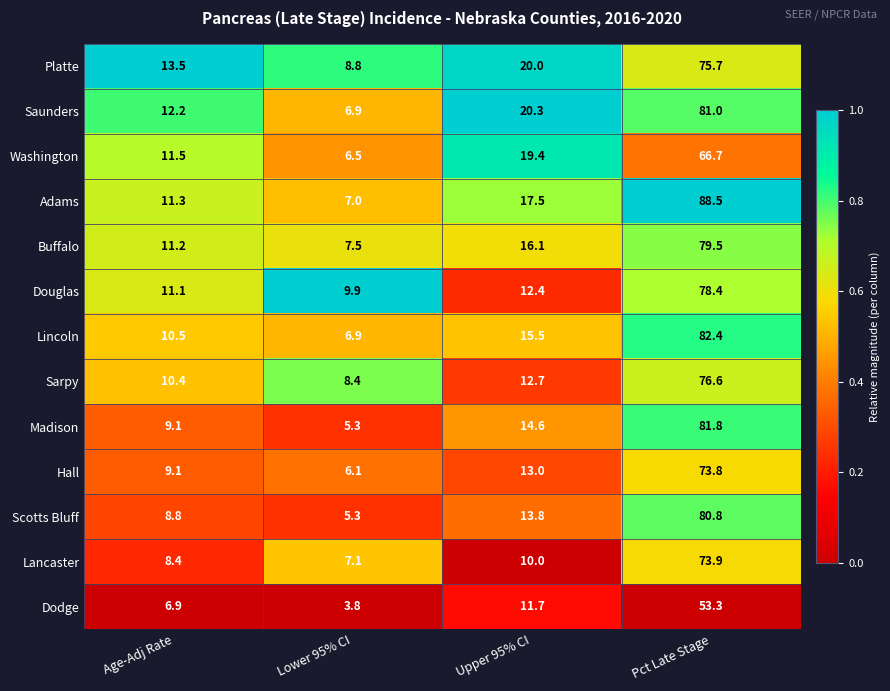

The value of Hall at Age-Adj Rate is 15.4. True or false?

False